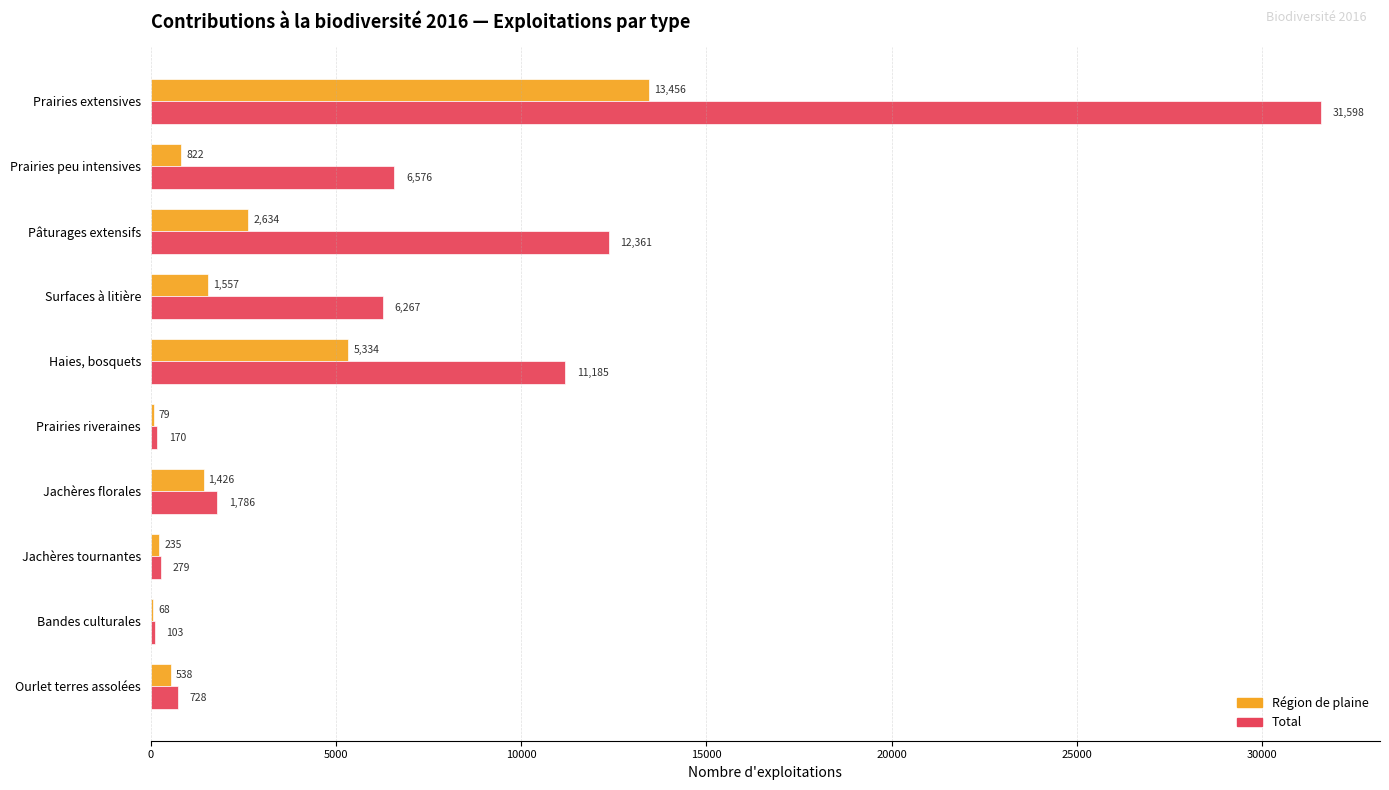

Where is Région de plaine nearest to the value 6762?

Haies, bosquets